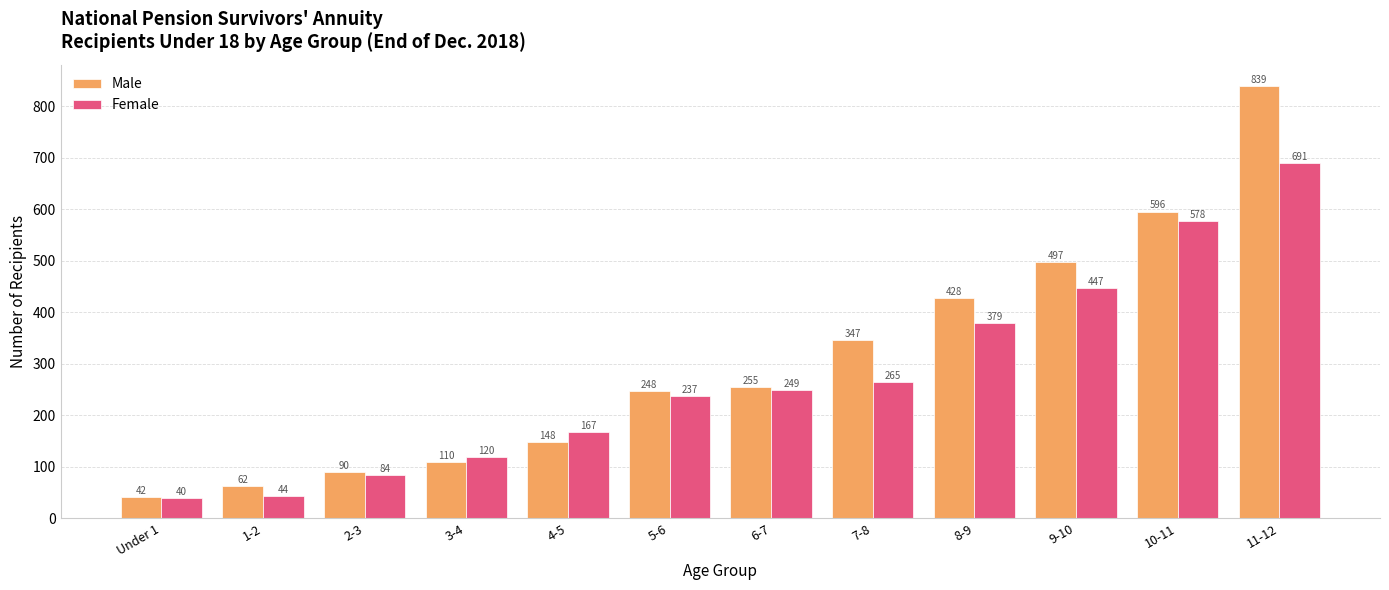

Rank the series by their average value, from lowest to highest.

Female, Male